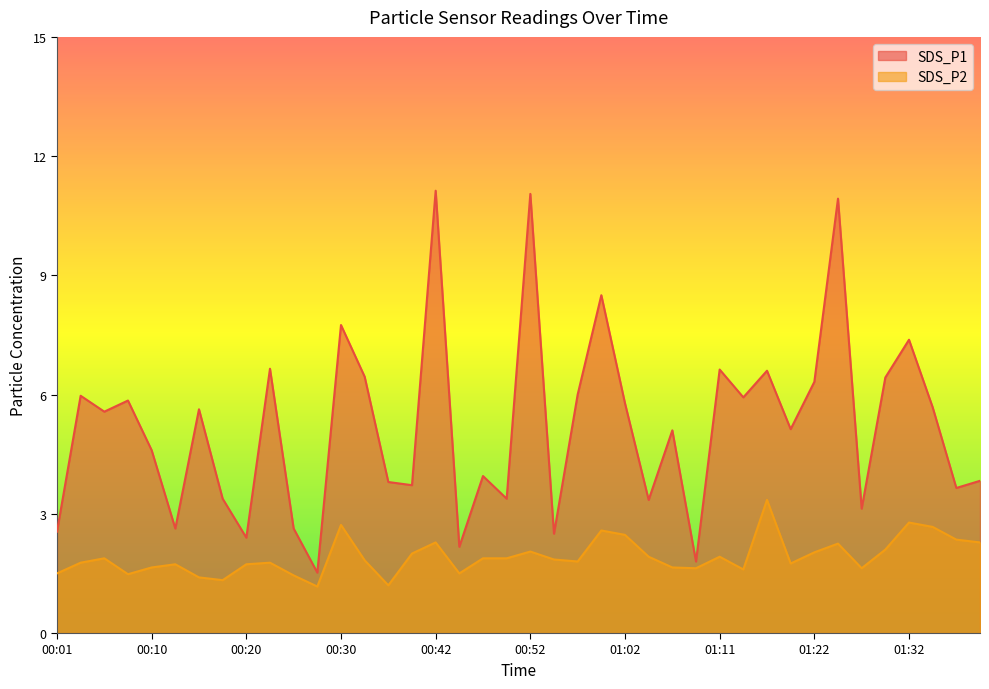

What is the label of the 18th point from the left?

00:45